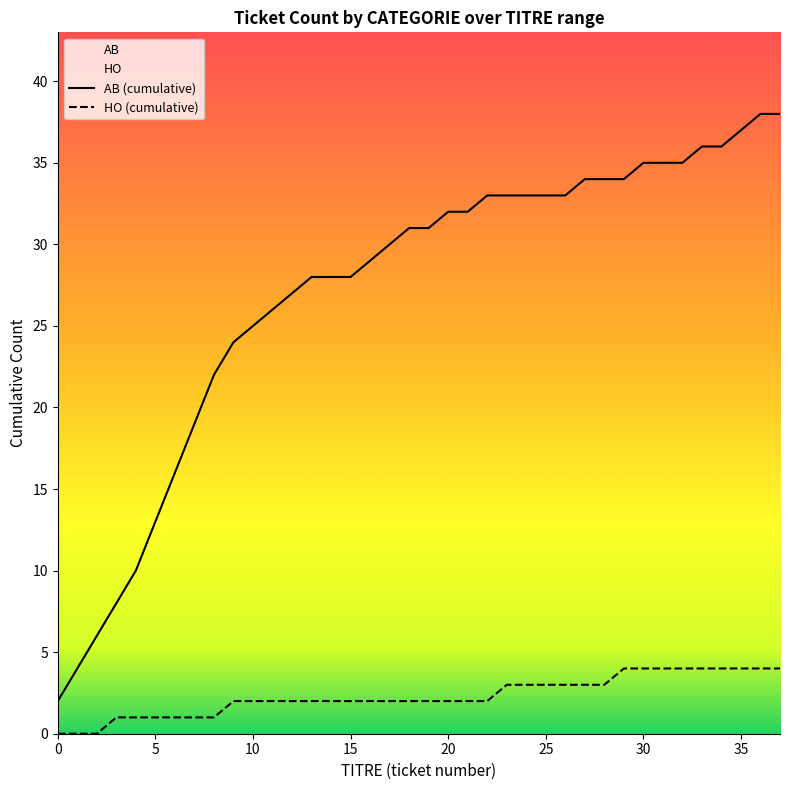

What is the highest value of the AB series?

38